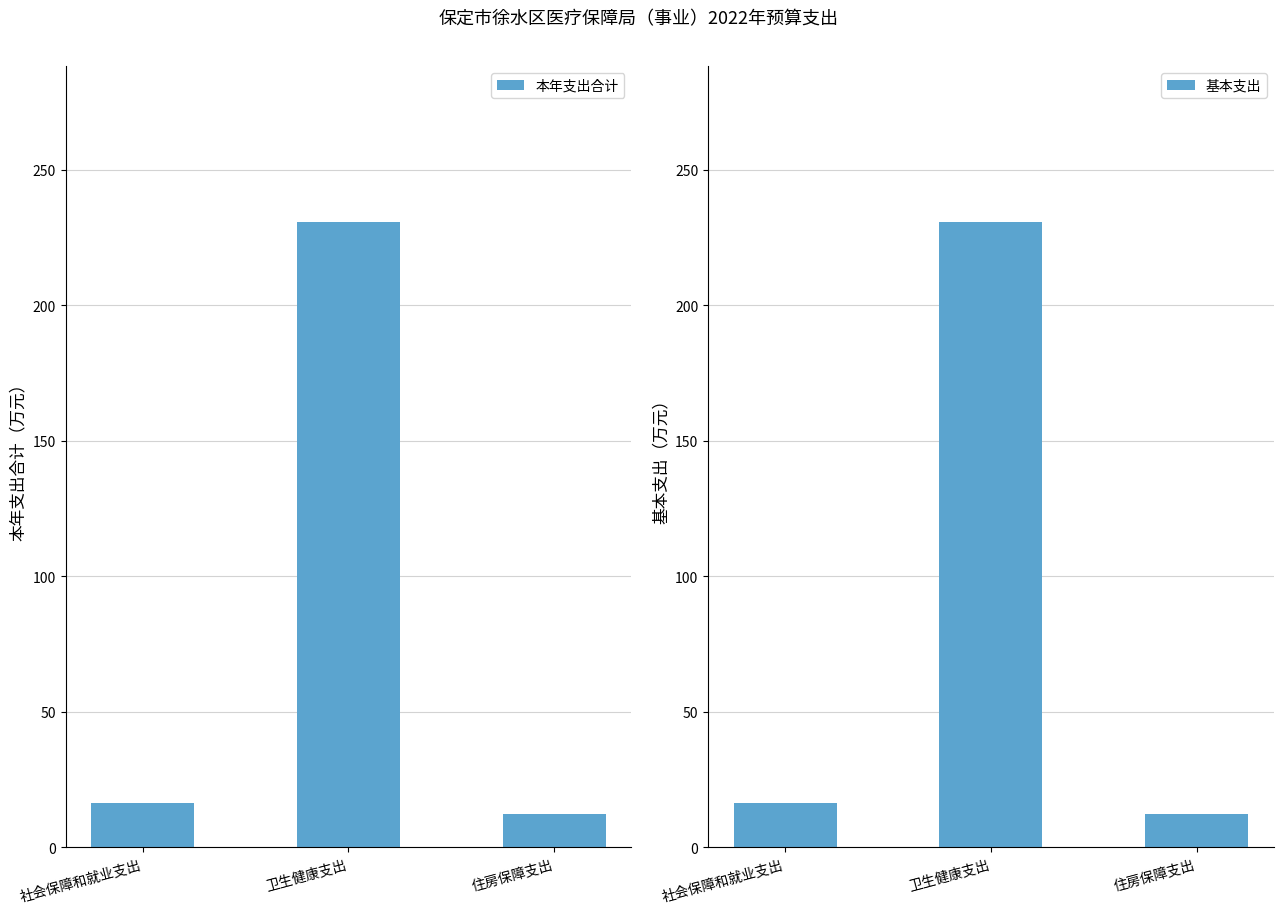

Reading left to right, list all the values displayed in this chart.

本年支出合计: 16.5	230.7	12.4
基本支出: 16.5	230.7	12.4